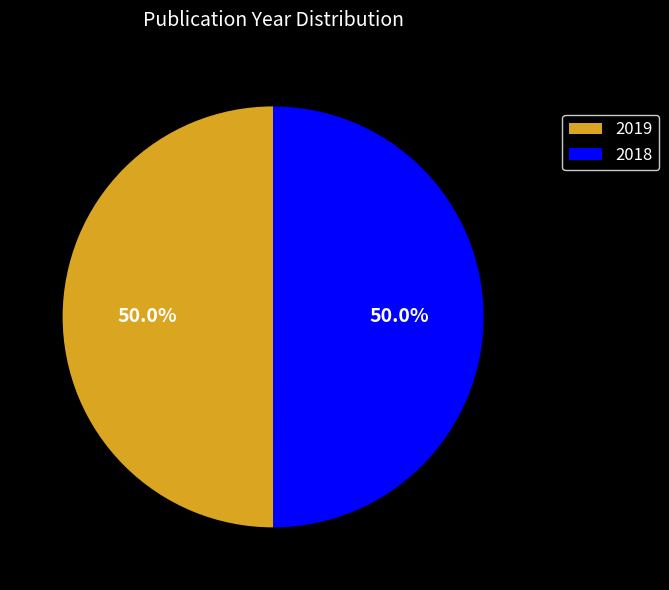

Approximately how many times larger is the value at 2018 compared to 2019?

1.0